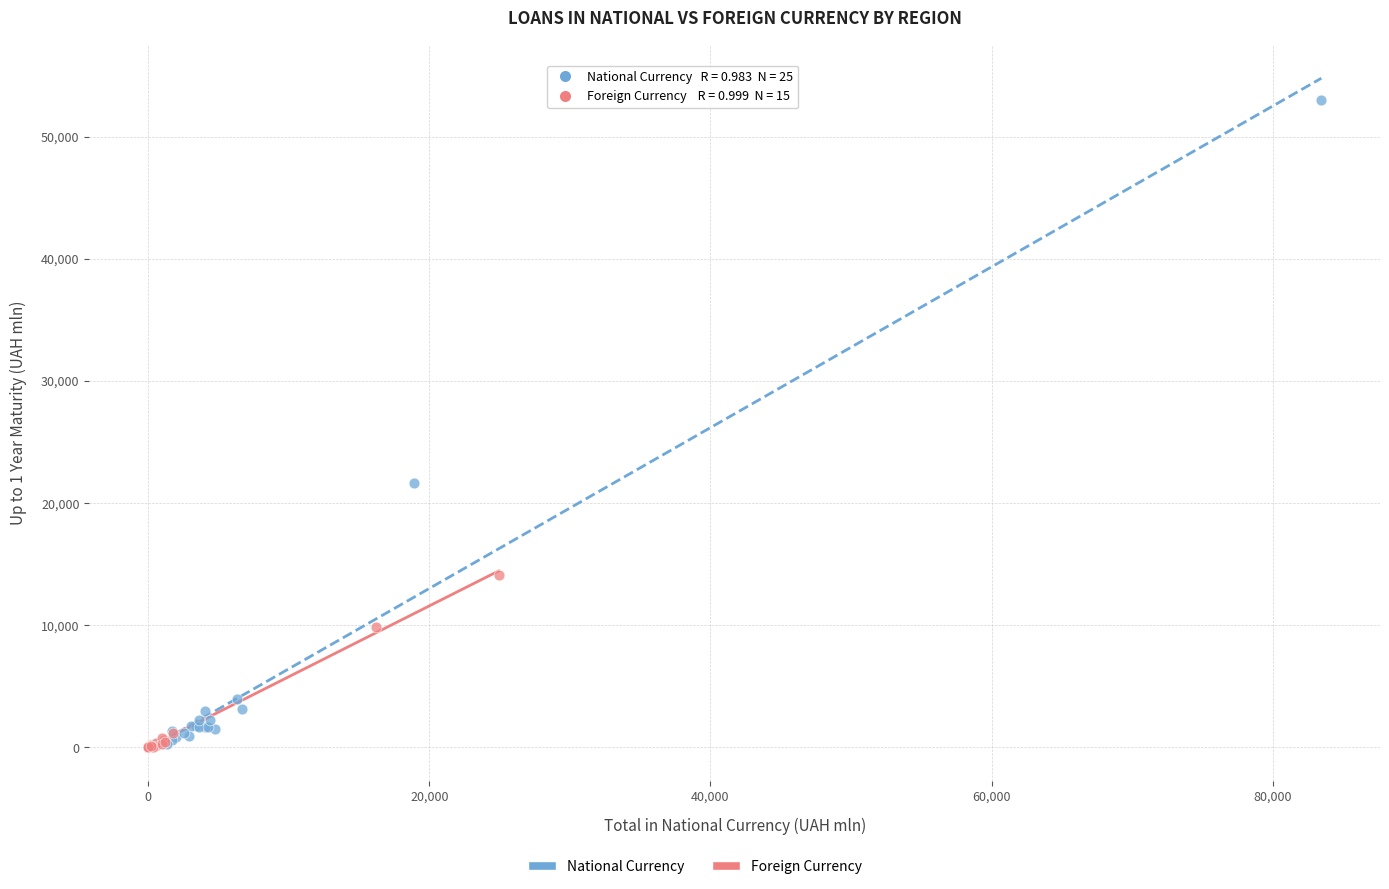

Which series has the largest Y range (max minus min)?

National Currency